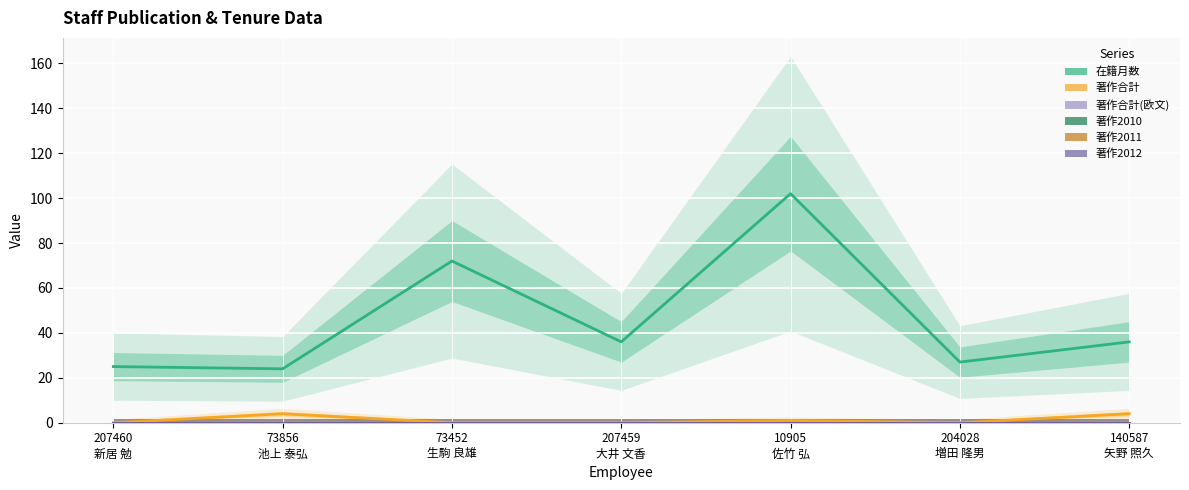

Reading left to right, extract all data points from this chart.

在籍月数: 25	24	72	36	102	27	36
著作合計: 0	4	0	0	1	0	4
著作合計(欧文): 0	0	0	0	0	0	0
著作2010: 0	0	0	0	0	0	0
著作2011: 0	0	0	0	0	0	0
著作2012: 0	0	0	0	0	0	0